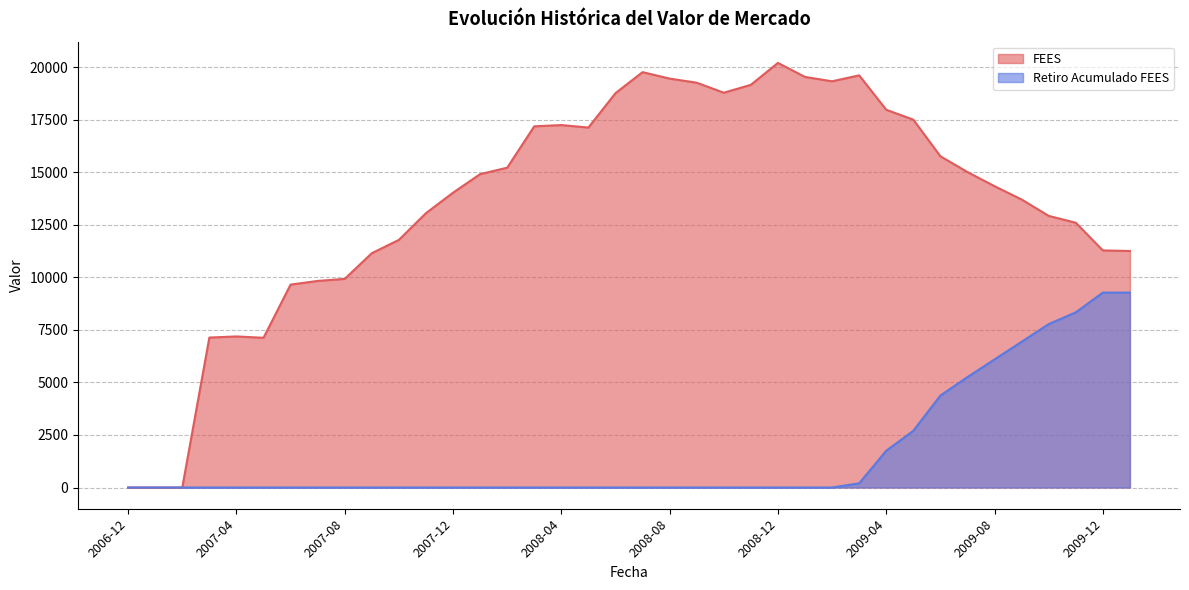

Reading left to right, transcribe all the data shown in this chart.

FEES: 0.0	0.0	0.0	7137.3	7190.7	7126.1	9657.5	9832.5	9930.6	11153.0	11786.4	13059.3	14032.6	14916.1	15222.5	17192.0	17251.3	17134.0	18770.4	19770.8	19464.0	19268.3	18791.5	19167.5	20210.7	19542.3	19335.1	19618.2	17980.0	17509.5	15767.4	15015.2	14342.7	13709.1	12928.5	12603.6	11284.8	11258.1
Retiro Acumulado FEES: 0.0	0.0	0.0	0.0	0.0	0.0	0.0	0.0	0.0	0.0	0.0	0.0	0.0	0.0	0.0	0.0	0.0	0.0	0.0	0.0	0.0	0.0	0.0	0.0	0.0	0.0	0.0	200.0	1750.0	2700.0	4376.7	5256.7	6096.7	6936.7	7776.7	8336.7	9277.7	9277.7